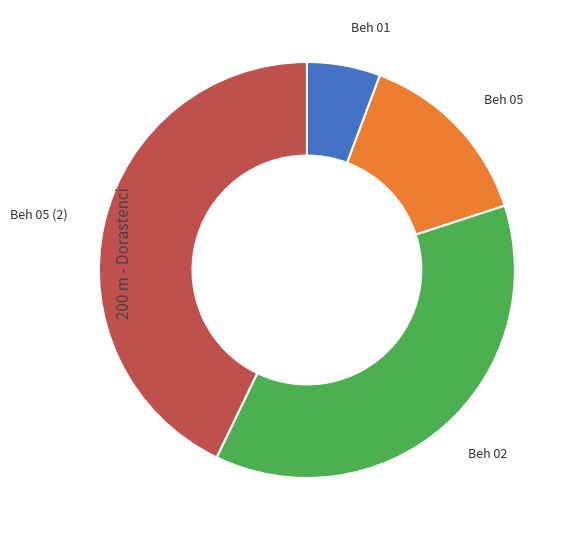

Does any single category account for the majority?

No